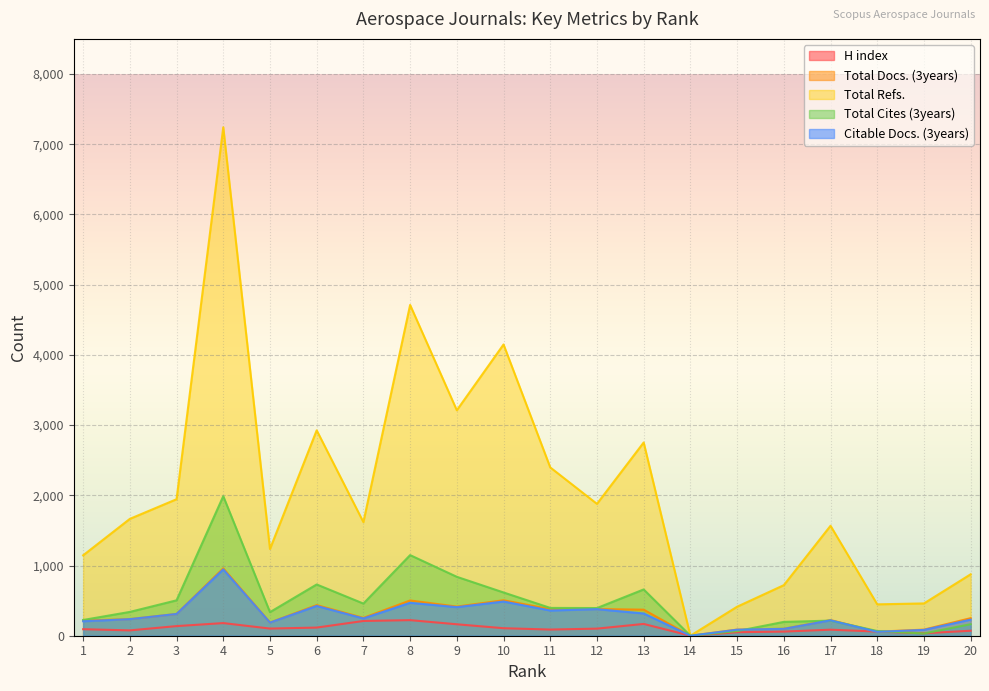

List the series in order of their peak value, lowest first.

H index, Citable Docs. (3years), Total Docs. (3years), Total Cites (3years), Total Refs.